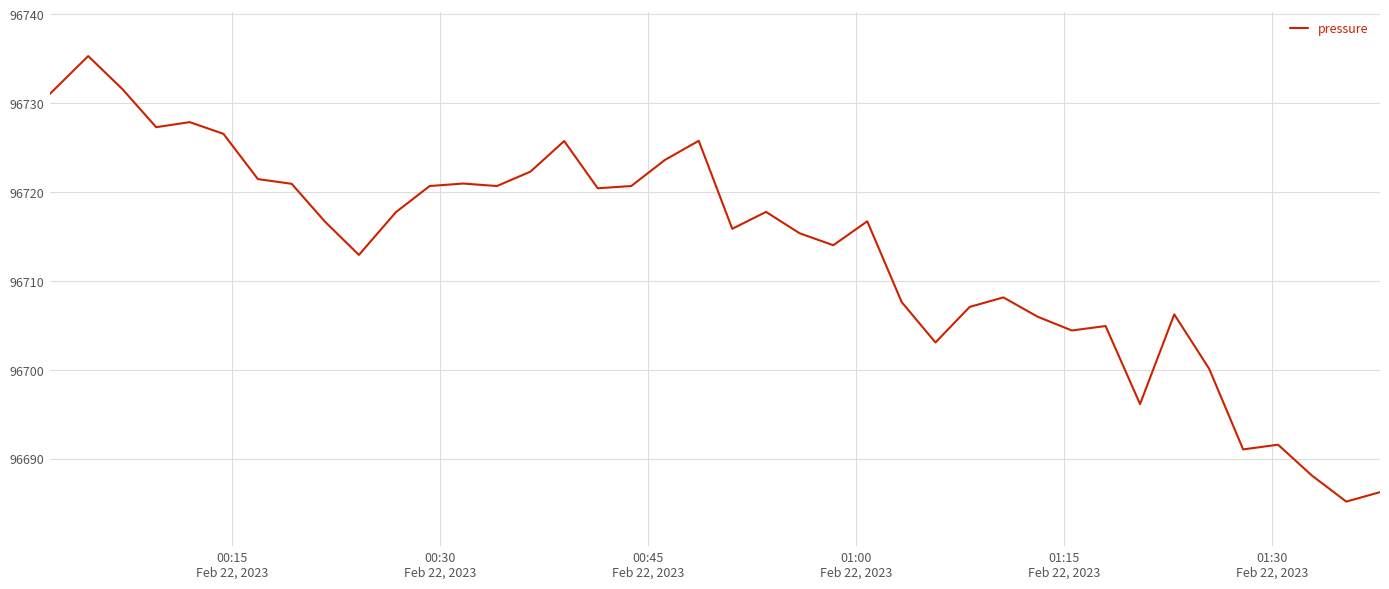

What is the greatest value displayed?

96735.3